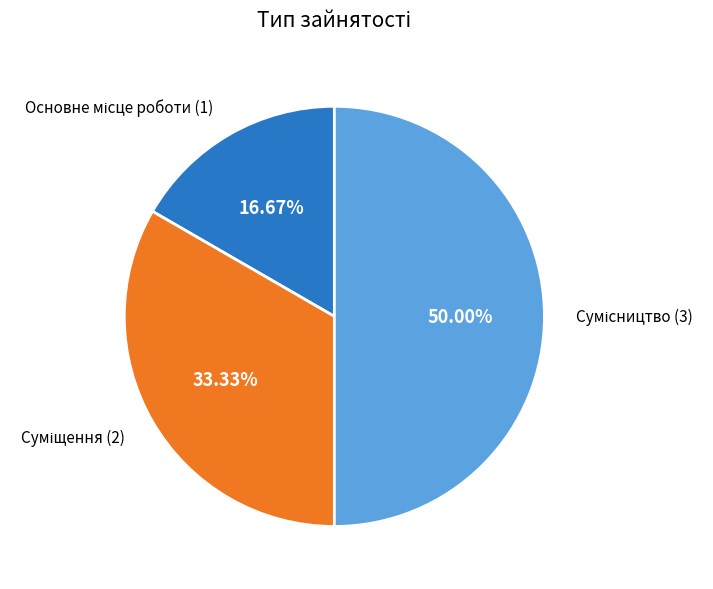

How many slices are in this pie chart?

3